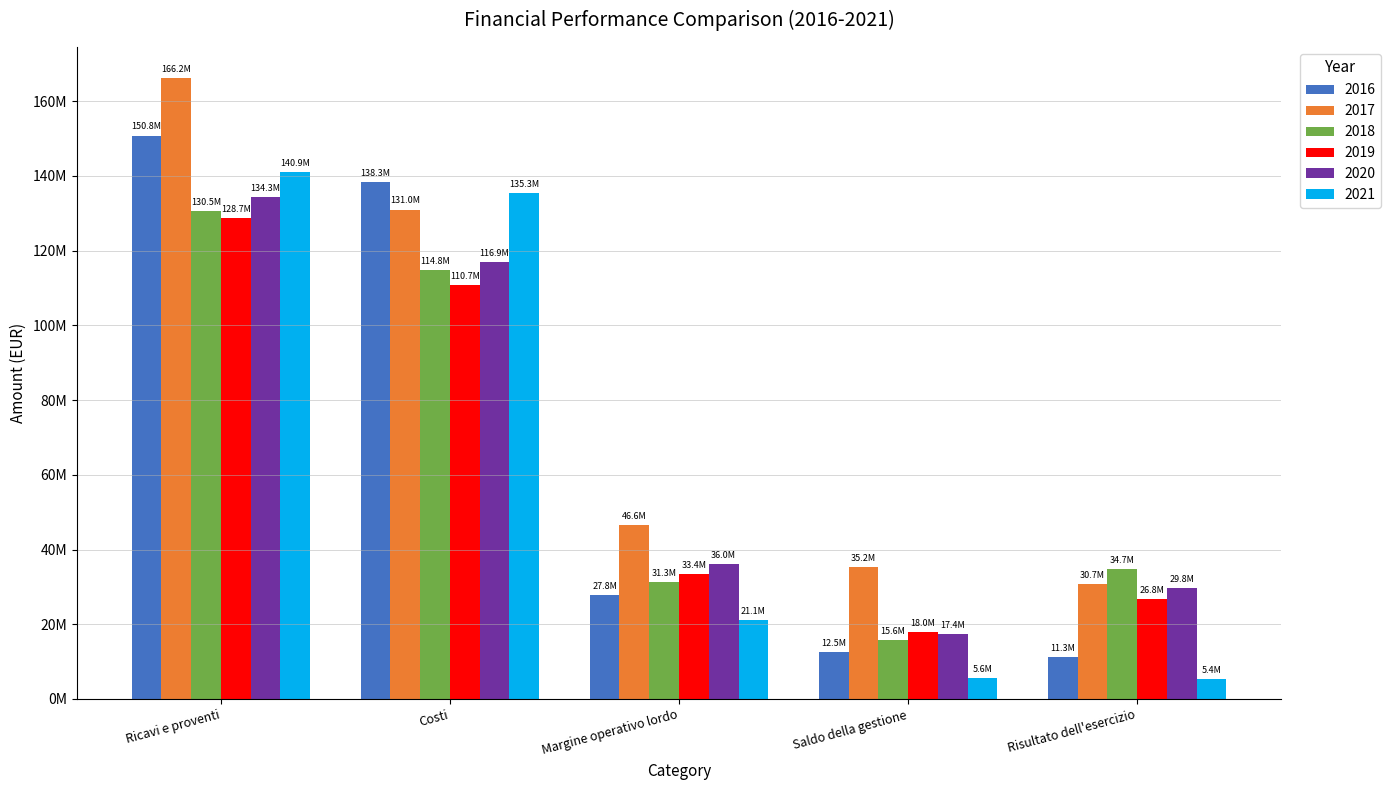

Reading left to right, transcribe all the data shown in this chart.

2016: 150798294.9	138290344.9	27778978.7	12507950.0	11300768.9
2017: 166187406.2	130974821.3	46588282.9	35212584.9	30700382.4
2018: 130469596.1	114820986.4	31340526.1	15648609.7	34687201.5
2019: 128679786.5	110685724.2	33398510.4	17994062.3	26826108.0
2020: 134266411.9	116865522.1	35996561.6	17400889.8	29761129.0
2021: 140935400.7	135346581.9	21081801.0	5588818.8	5396639.2